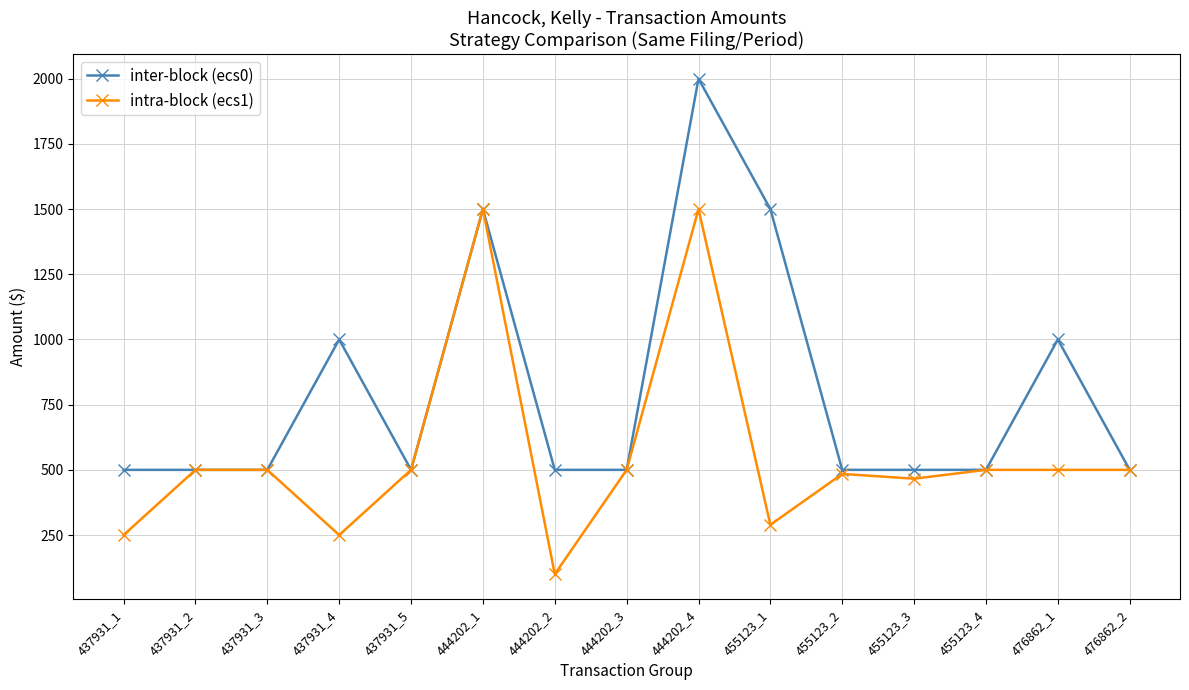

What is the difference between the maximum and minimum values in the inter-block (ecs0) series?

1500.0